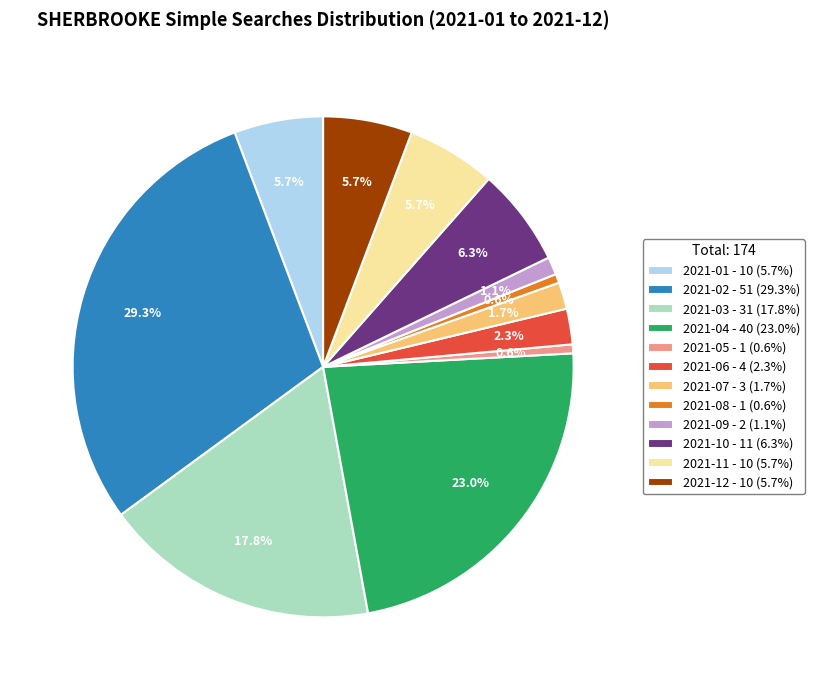

To the nearest percent, what is the difference between the 2021-12 and 2021-10 slice percentages?

1%